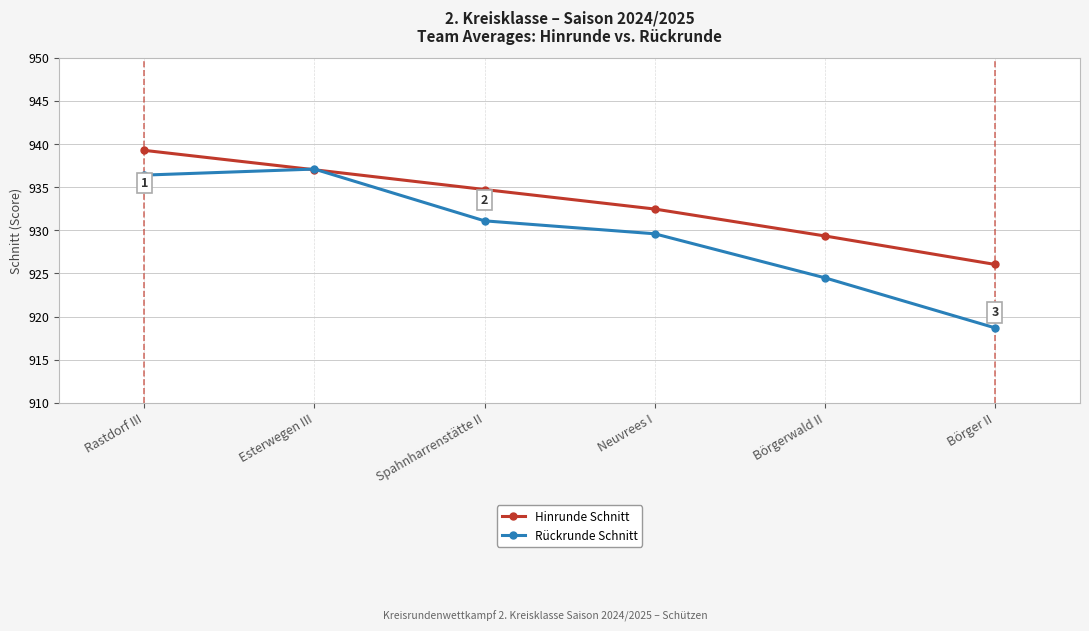

Read the Hinrunde Schnitt value at Börgerwald II.

929.4